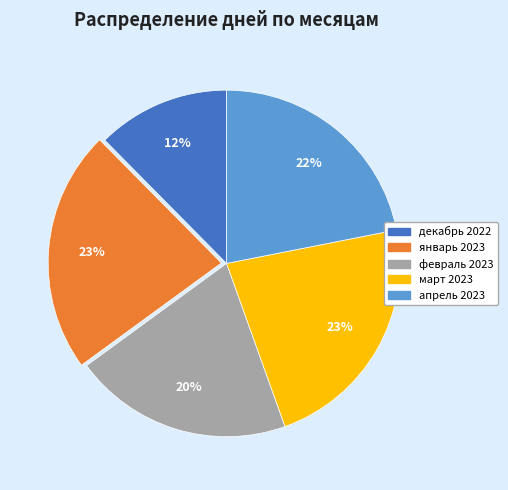

Is there a majority slice in this chart?

No